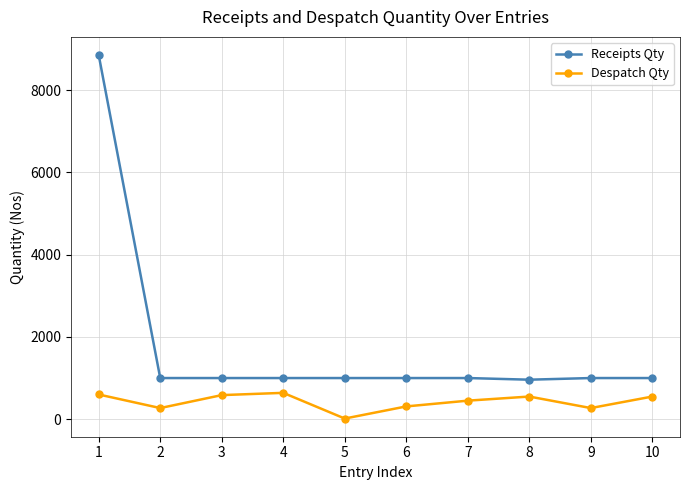

The value of Receipts Qty at 4 is 271. True or false?

False